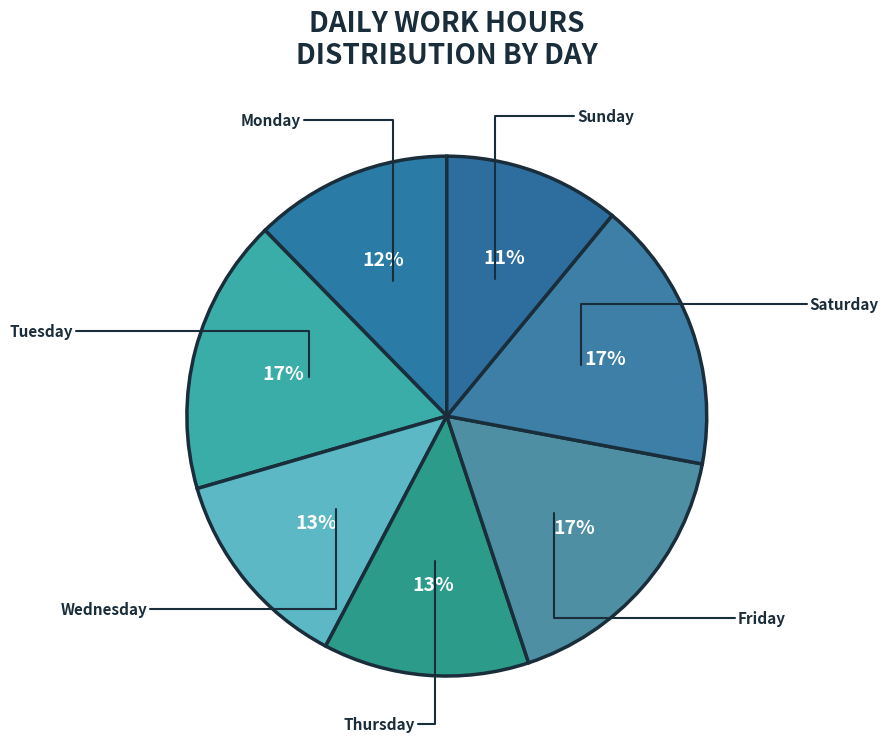

How many slices are in this pie chart?

7